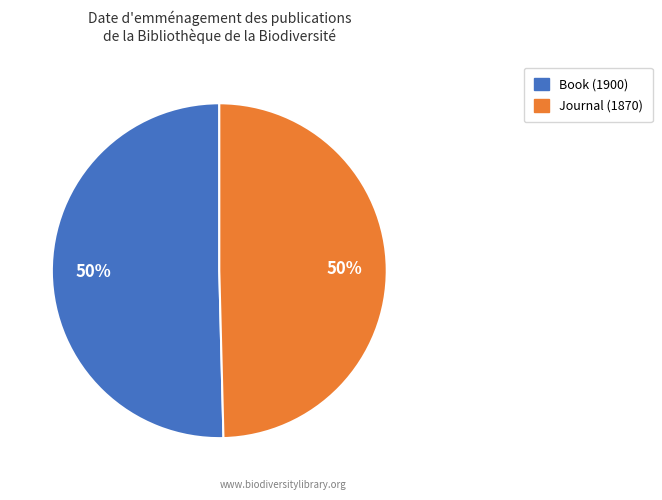

Is the sum of Book (1900) and Journal (1870) greater than half?

Yes